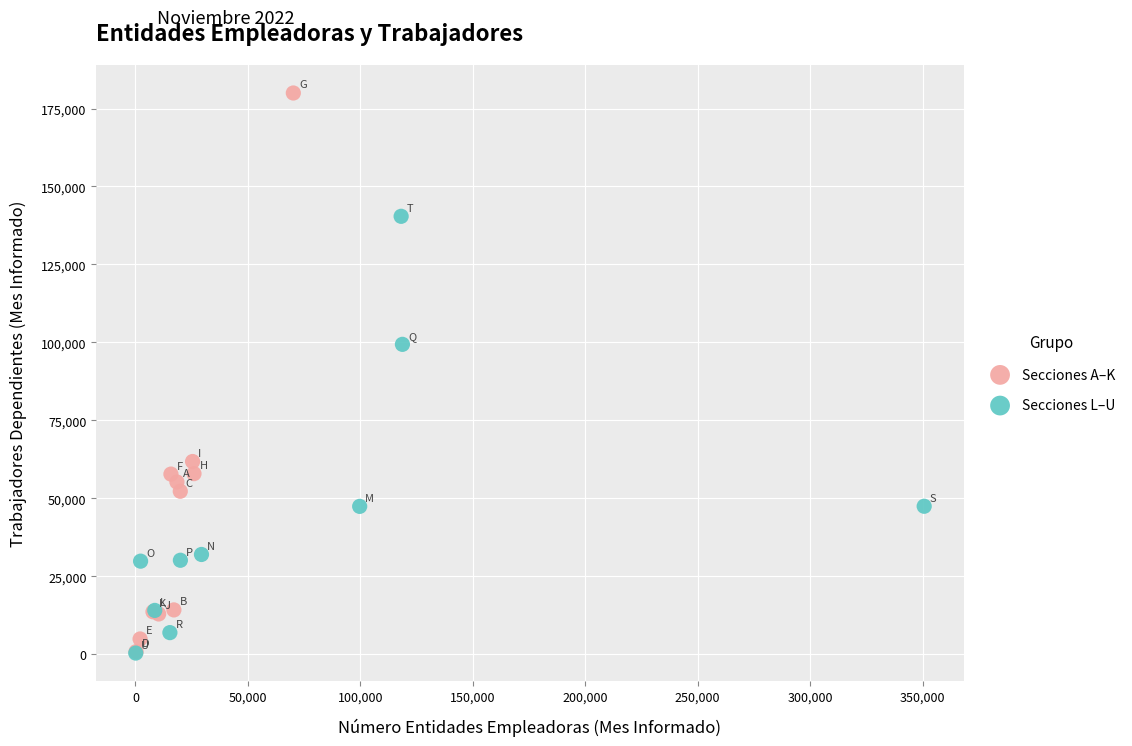

Which series contains the highest Y value?

Secciones A–K